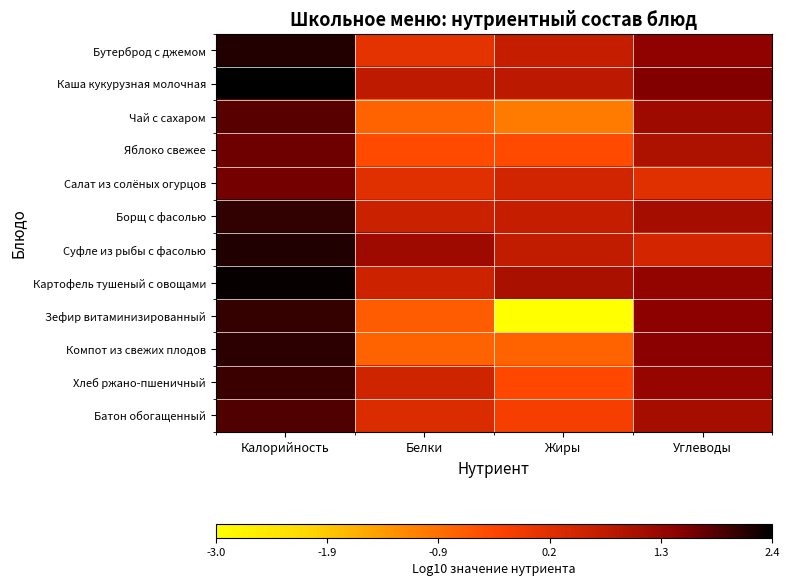

Which series has the largest total across all categories?

Каша кукурузная молочная